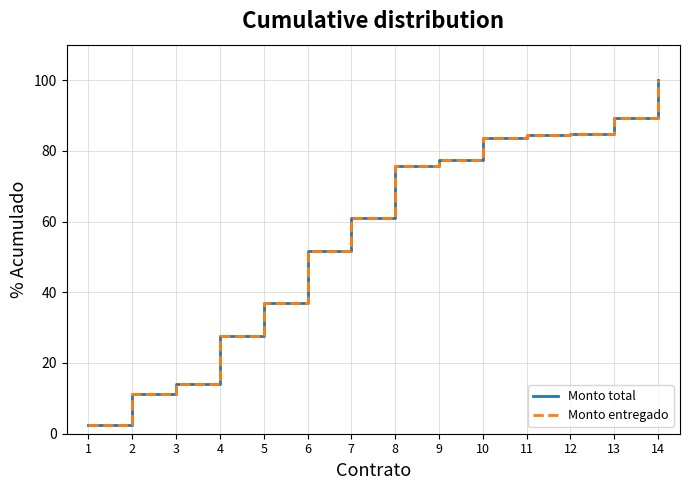

Does the chart display data point markers on the line(s)?

No